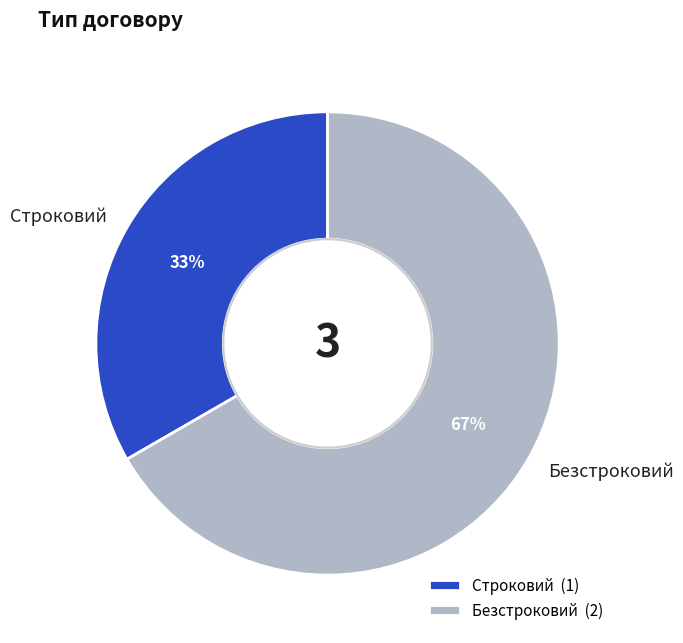

How many segments does this pie chart have?

2